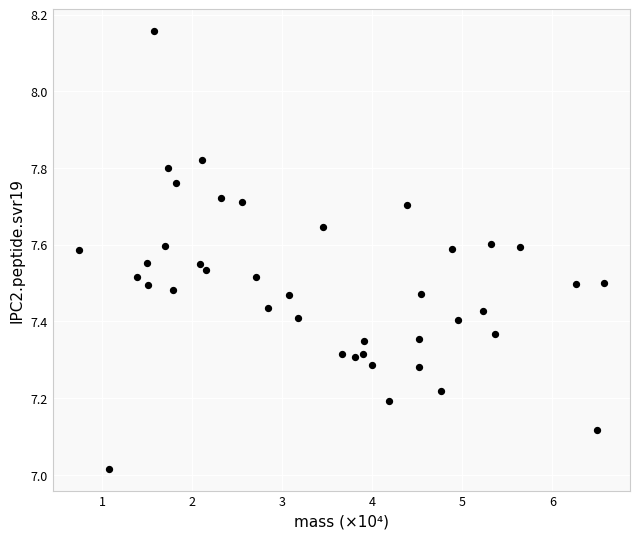

What is the range of Y values (max minus min)?

1.1